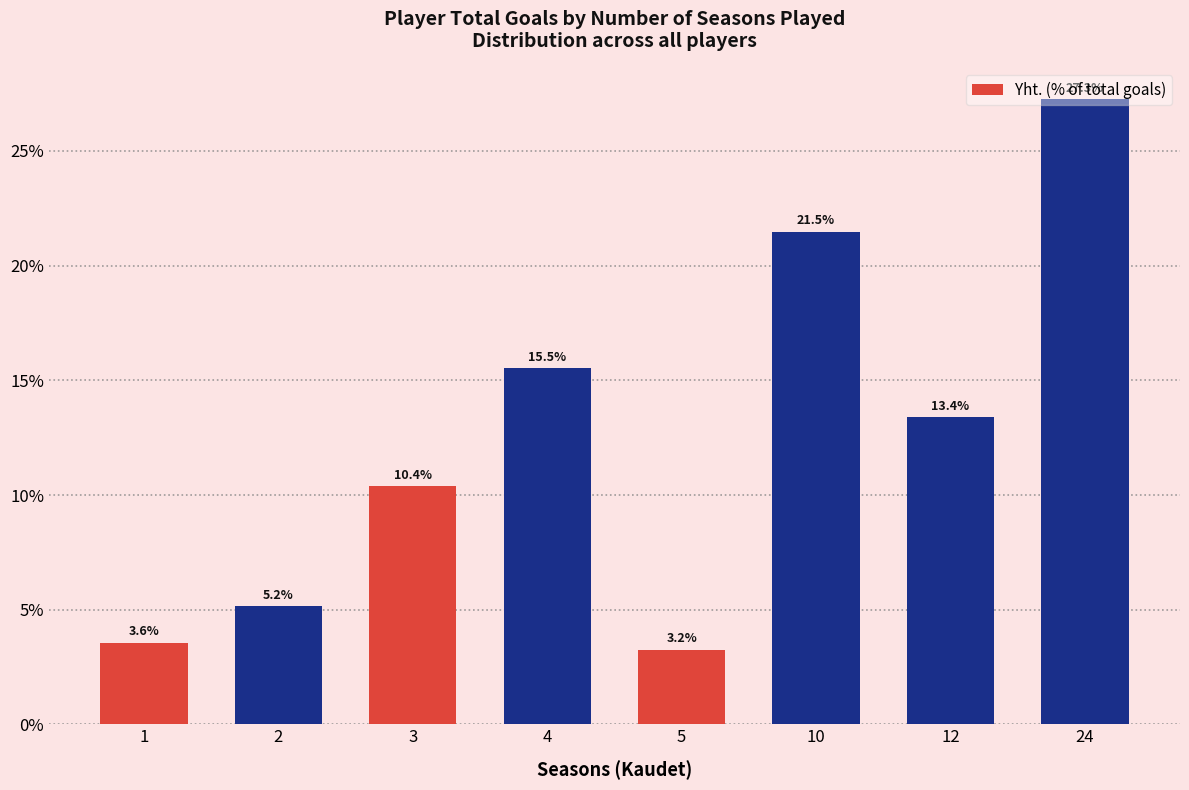

At which label does the data first exceed 13?

4